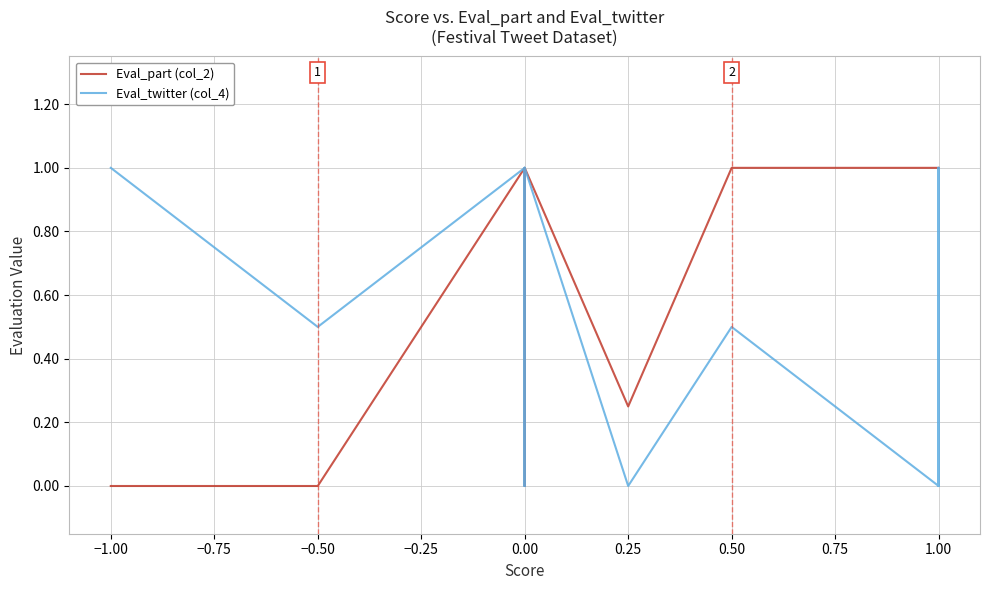

Rank the series at 1.0 from highest to lowest value.

Eval_part (col_2), Eval_twitter (col_4)